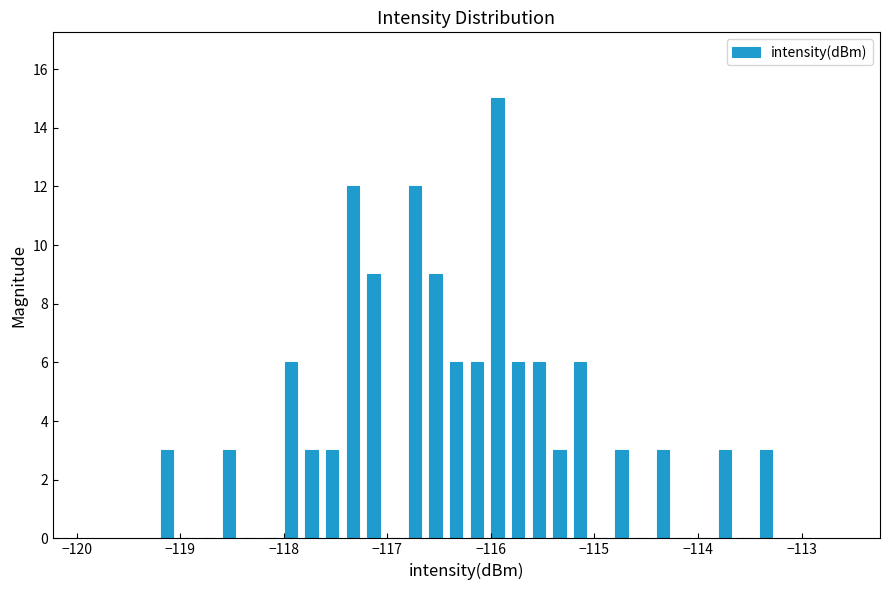

Around what value on the x-axis is the tallest bar? Give the approximate position of its centre, as read against the axis.

-115.9